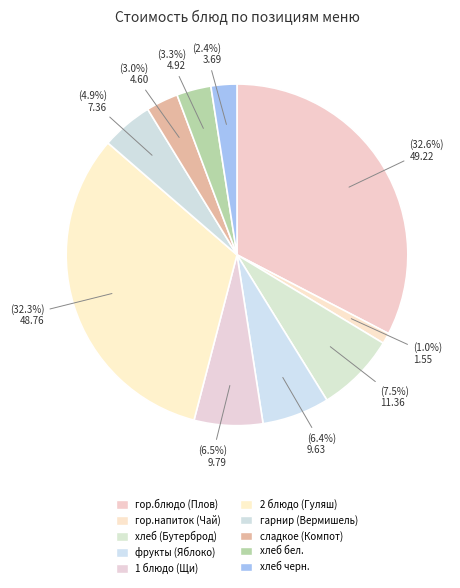

Between фрукты (Яблоко) and хлеб (Бутерброд), which is larger?

хлеб (Бутерброд)